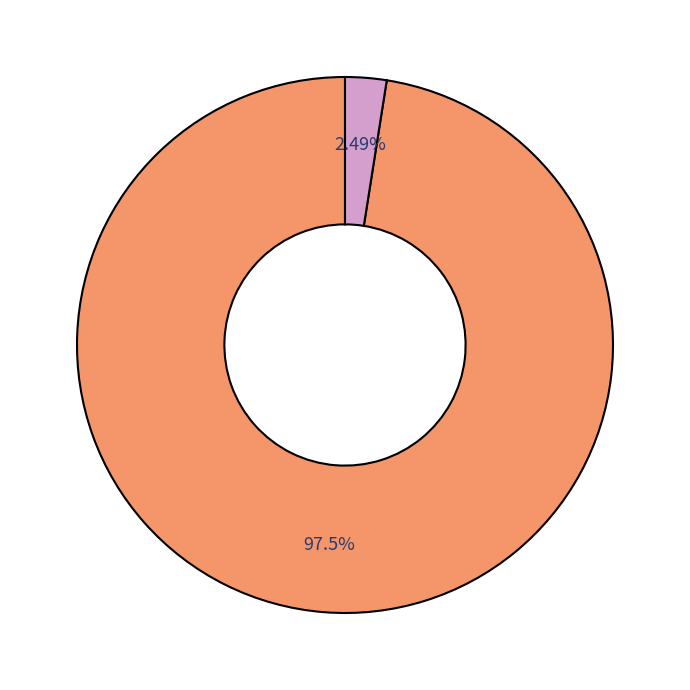

Does any single category account for the majority?

Yes